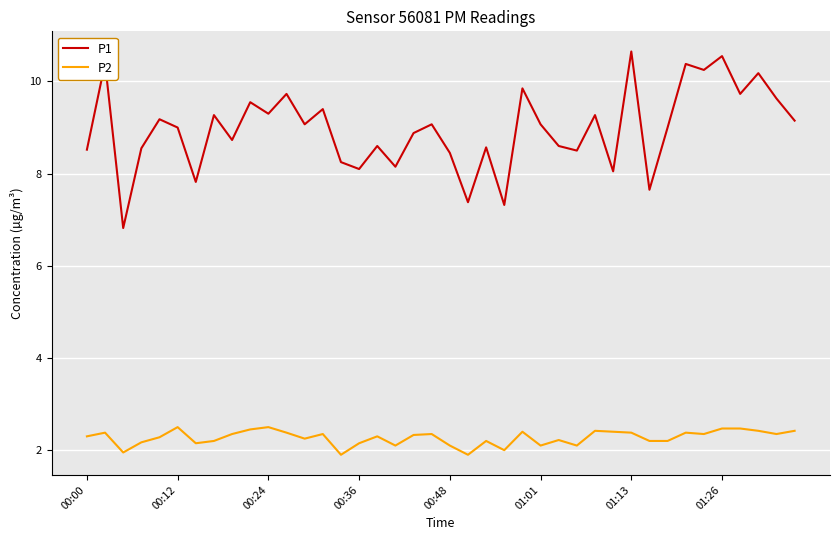

Rank the series by their average value, from lowest to highest.

P2, P1